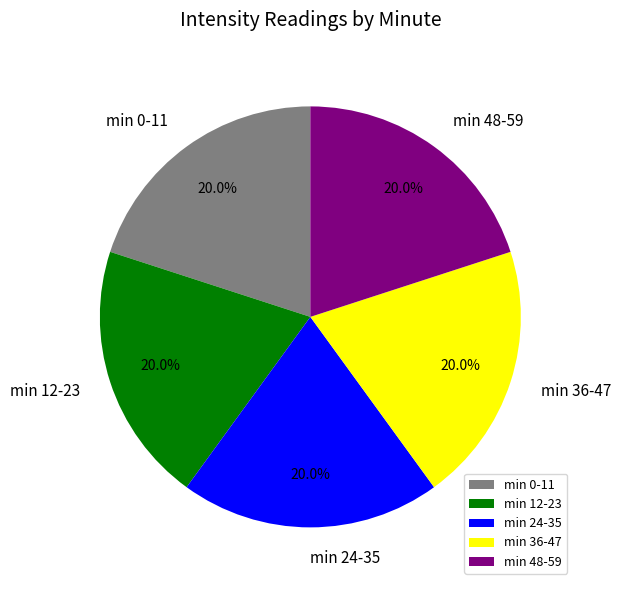

Is there any slice that represents more than half of the pie?

No